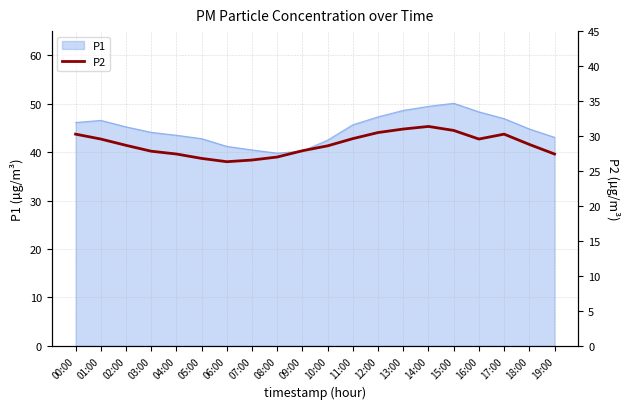

How many points are lower than both their immediate neighbors (excluding endpoints)?

2